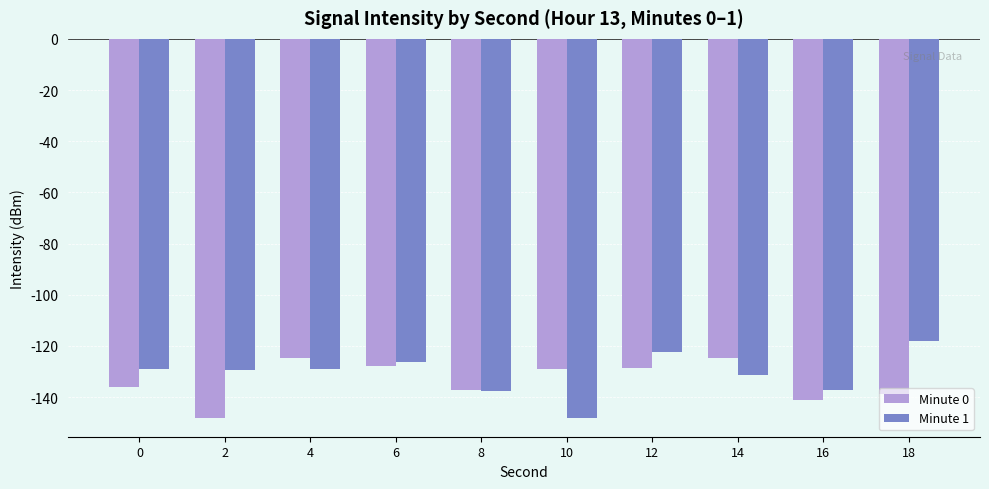

At which label does Minute 1 reach its minimum?

10